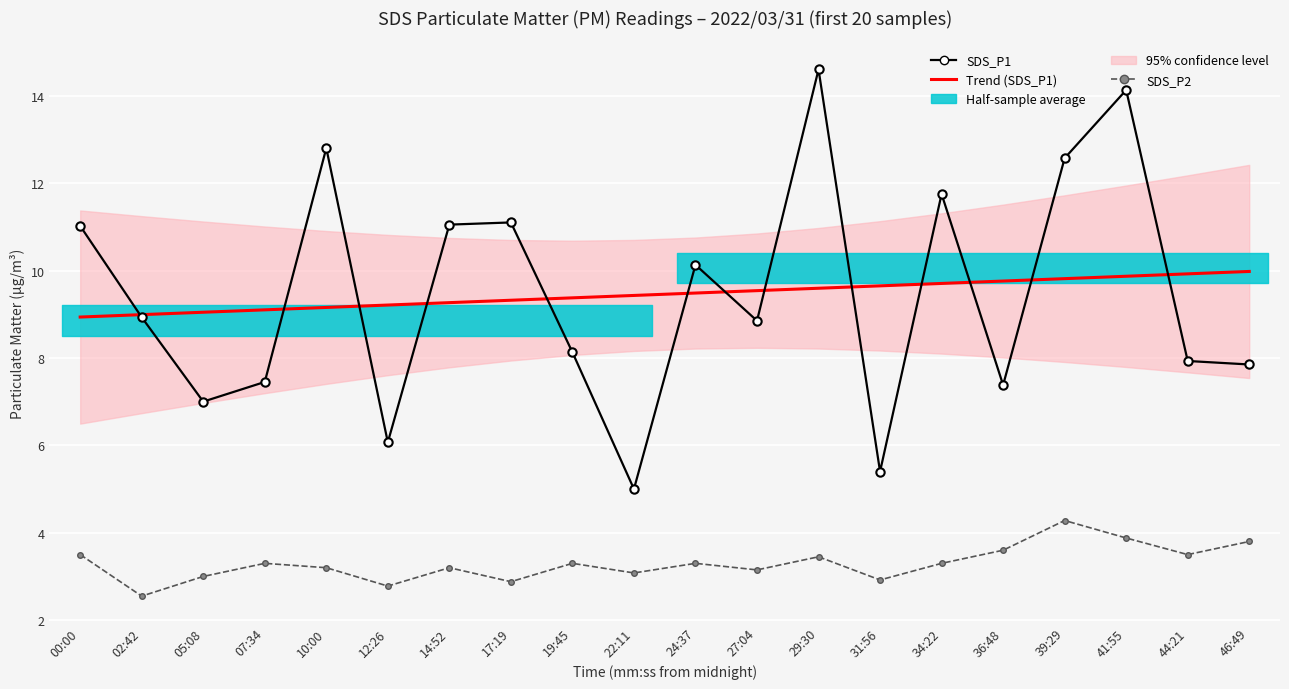

True or false: SDS_P2 and SDS_P1 cross at least once.

False